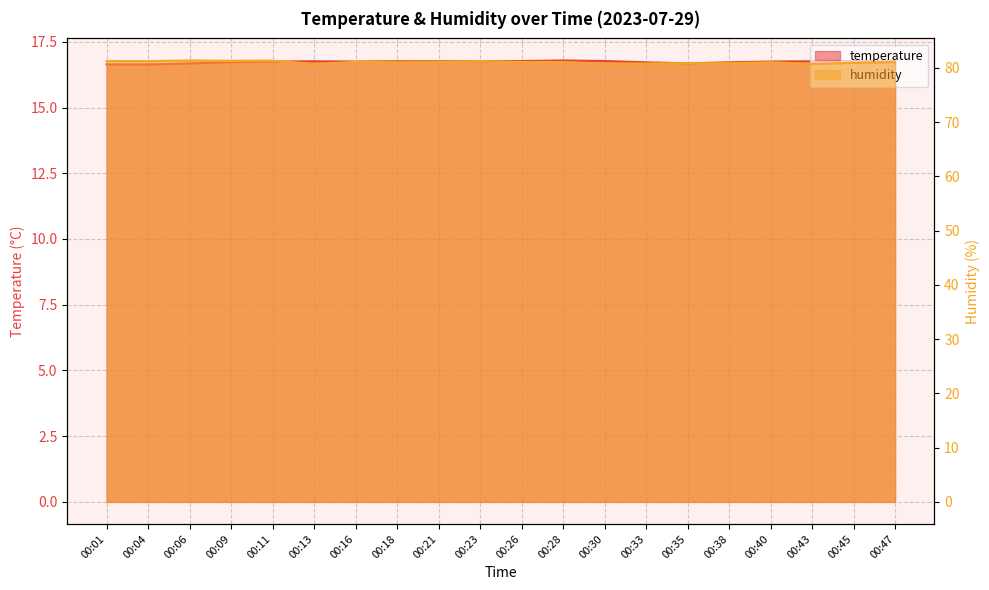

What are all the series names shown in the legend?

temperature, humidity